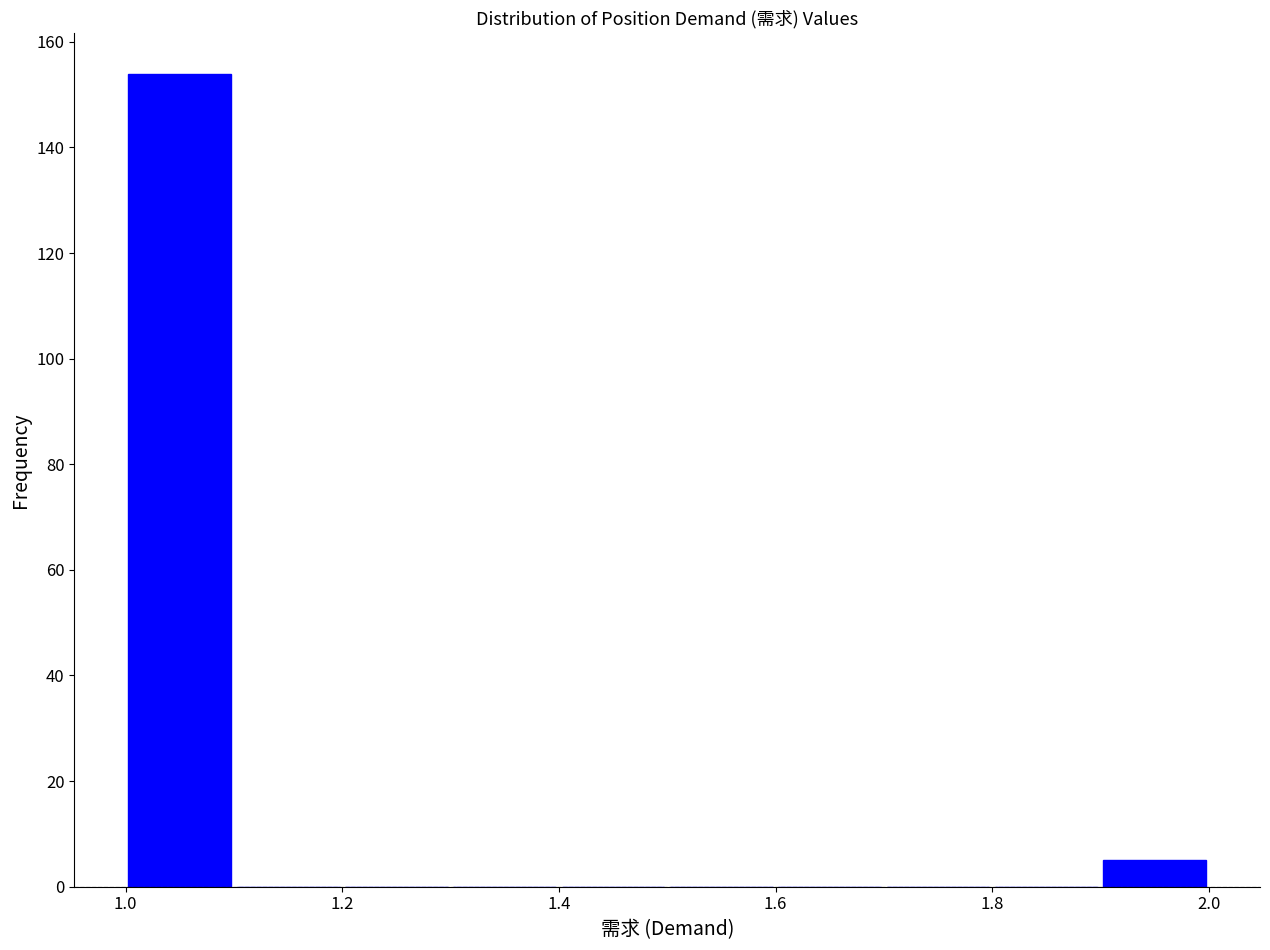

Reading left to right, transcribe this chart: for each bar, give the range it covers on the x-axis and its height. The values are not printed on the chart, so give them approximately, as read against the axis.

1.0 to 1.1: 154
1.1 to 1.2: 0
1.2 to 1.3: 0
1.3 to 1.4: 0
1.4 to 1.5: 0
1.5 to 1.6: 0
1.6 to 1.7: 0
1.7 to 1.8: 0
1.8 to 1.9: 0
1.9 to 2.0: 6